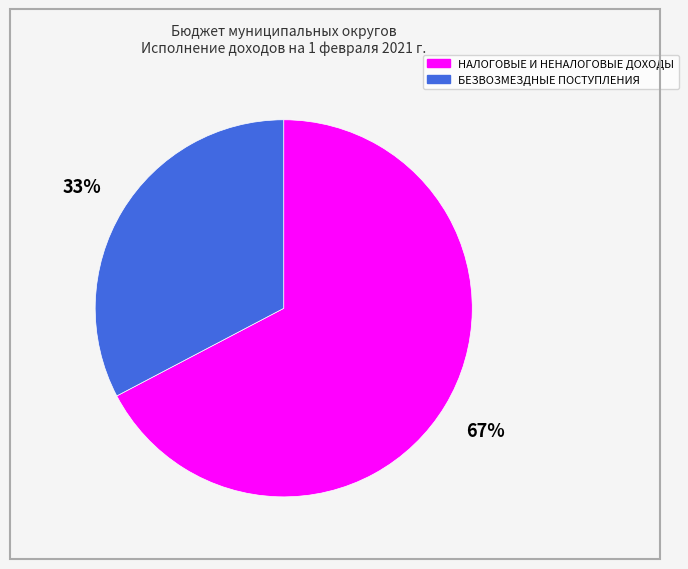

Count the number of slices in the pie.

2